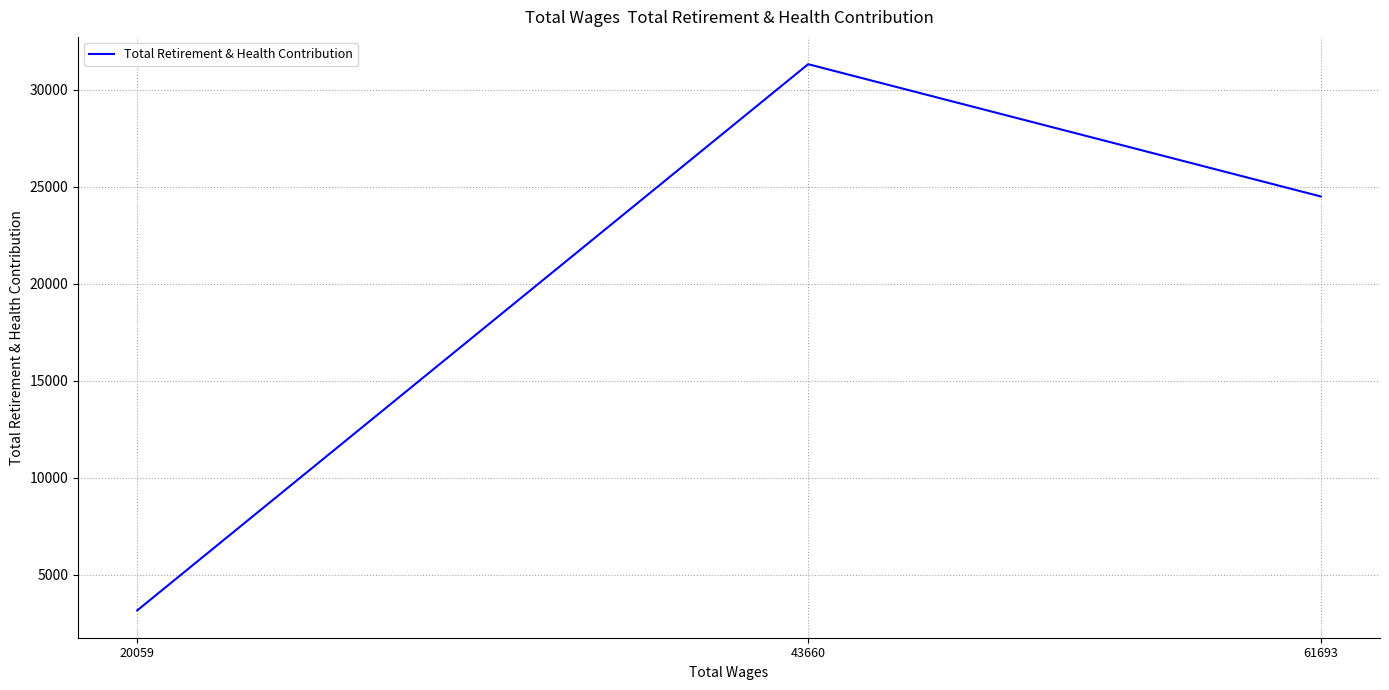

Is it true that the value at 61693 is 14842?

False